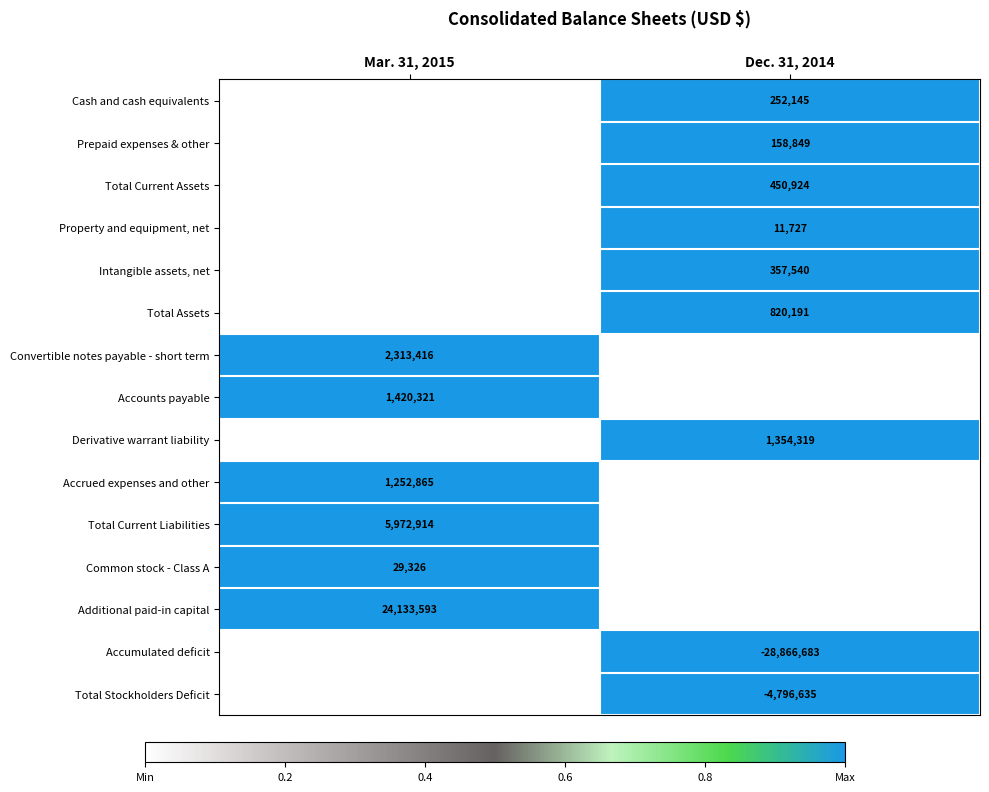

What is the spread (max minus min) of values at Dec. 31, 2014?

52900886